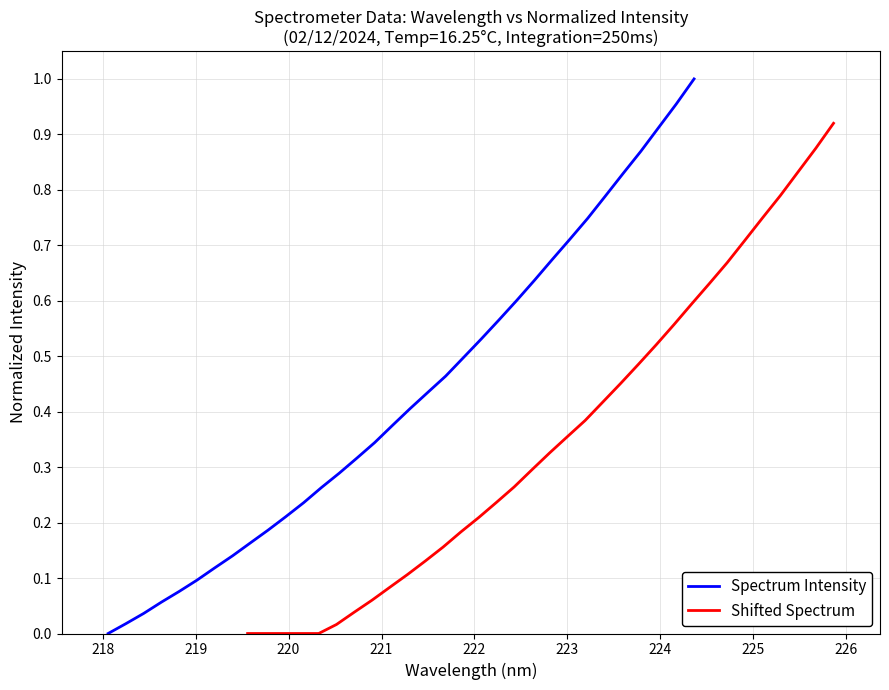

True or false: Spectrum Intensity has more than 2 points higher than both neighbors.

False